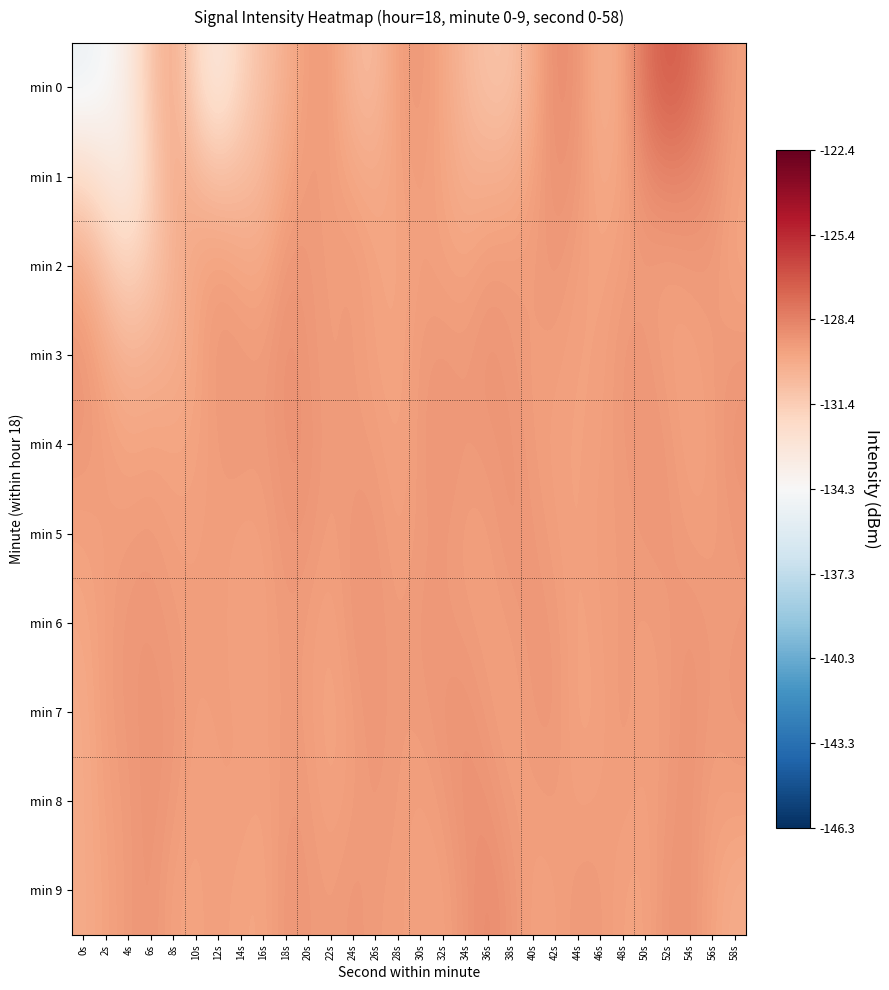

List the series in order of their peak value, highest first.

min 0, min 1, min 9, min 3, min 8, min 7, min 4, min 5, min 6, min 2